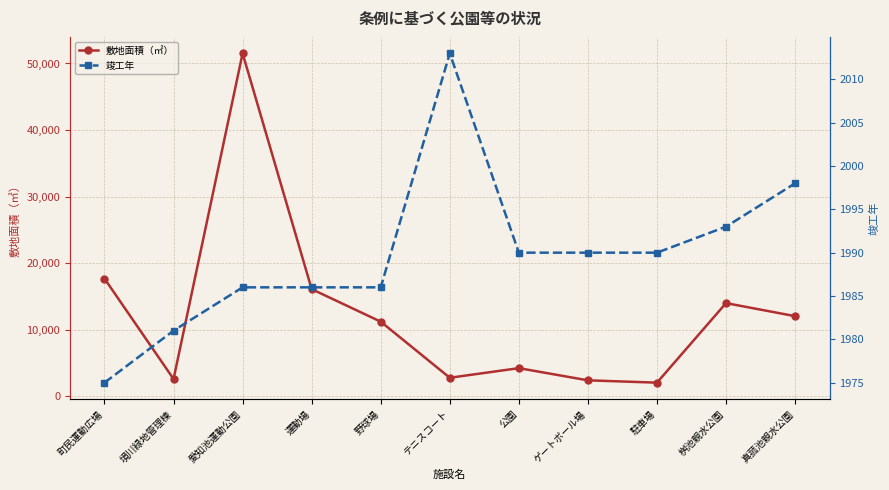

Which series has the largest total across all categories?

敷地面積（㎡）